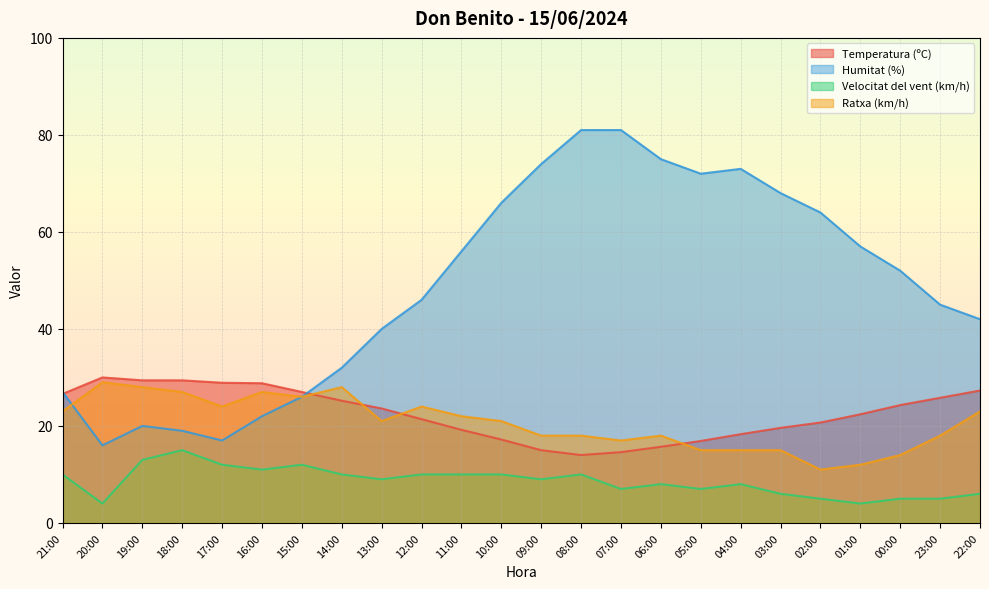

How many lines are shown in the chart?

4